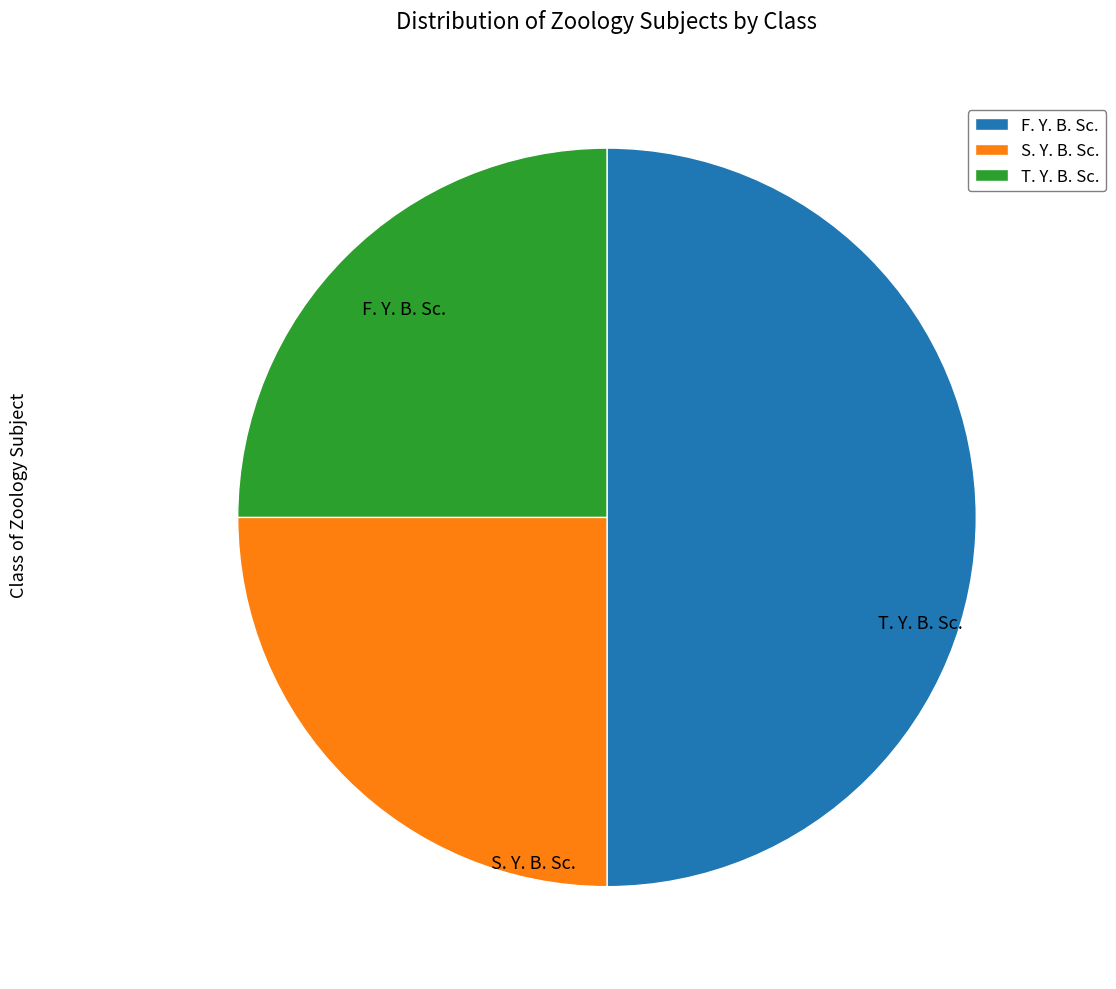

Is S. Y. B. Sc. the majority of the pie?

No